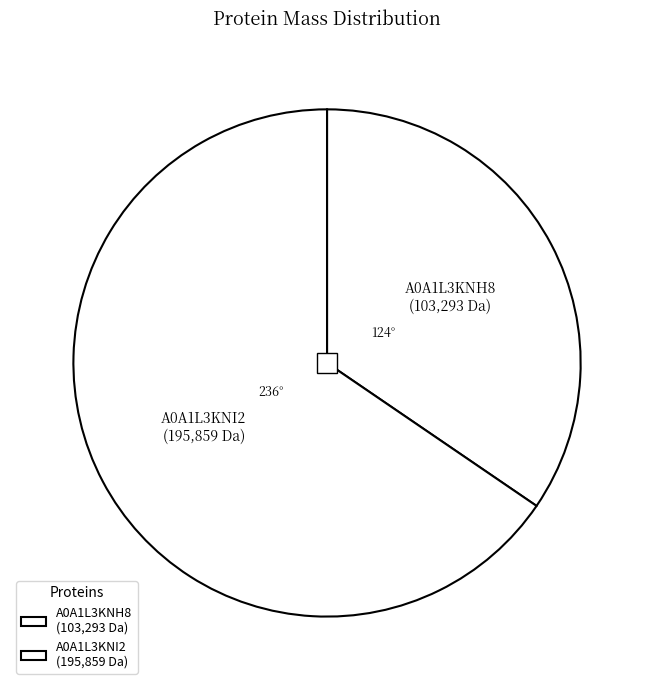

What is the majority slice?

tr|A0A1L3KNI2|A0A1L3KNI2_9VIRU